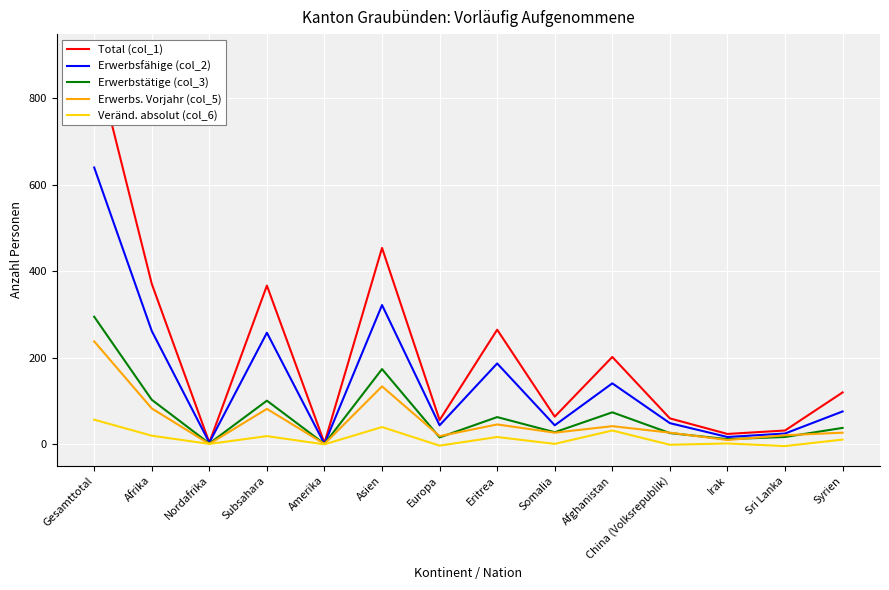

What is the difference between the maximum and minimum values in the Total (col_1) series?

900